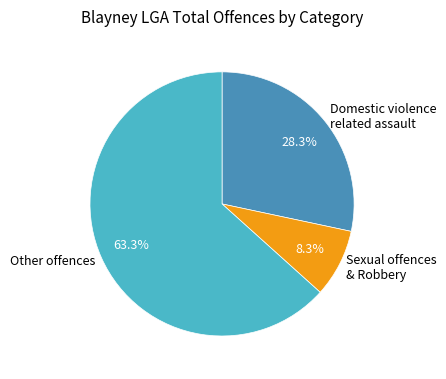

Does any single category account for the majority?

Yes